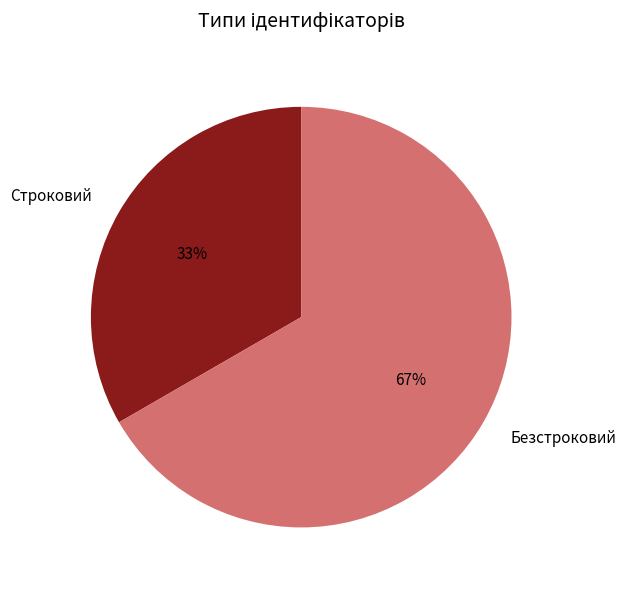

Does Безстроковий represent more than half of the total?

Yes